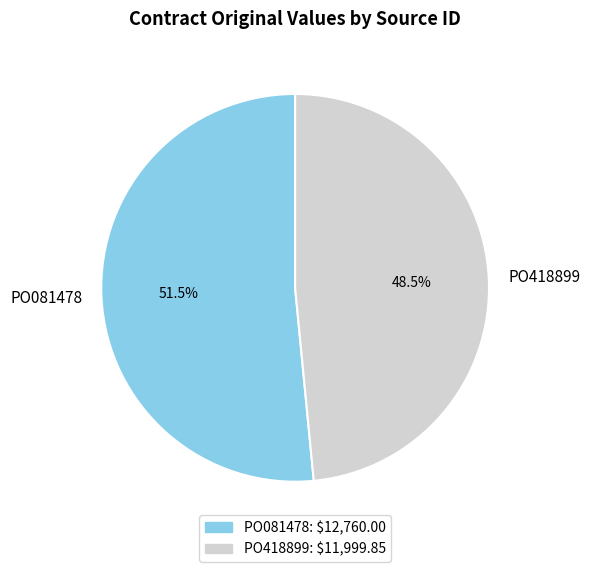

Rank the categories by value from lowest to highest.

PO418899, PO081478